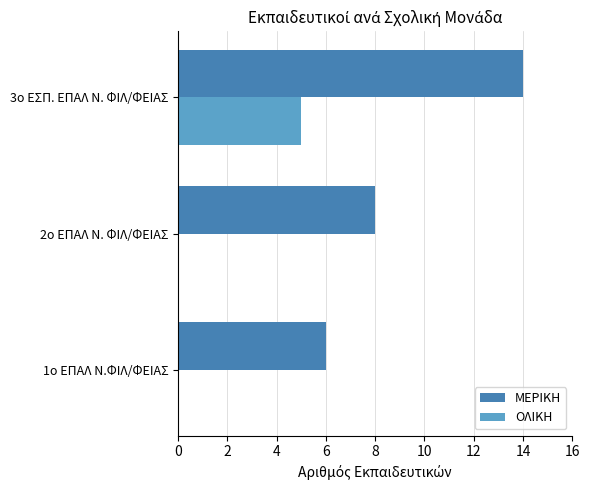

Which series changed the most between 1ο ΕΠΑΛ Ν.ΦΙΛ/ΦΕΙΑΣ and 3ο ΕΣΠ. ΕΠΑΛ Ν. ΦΙΛ/ΦΕΙΑΣ?

ΜΕΡΙΚΗ